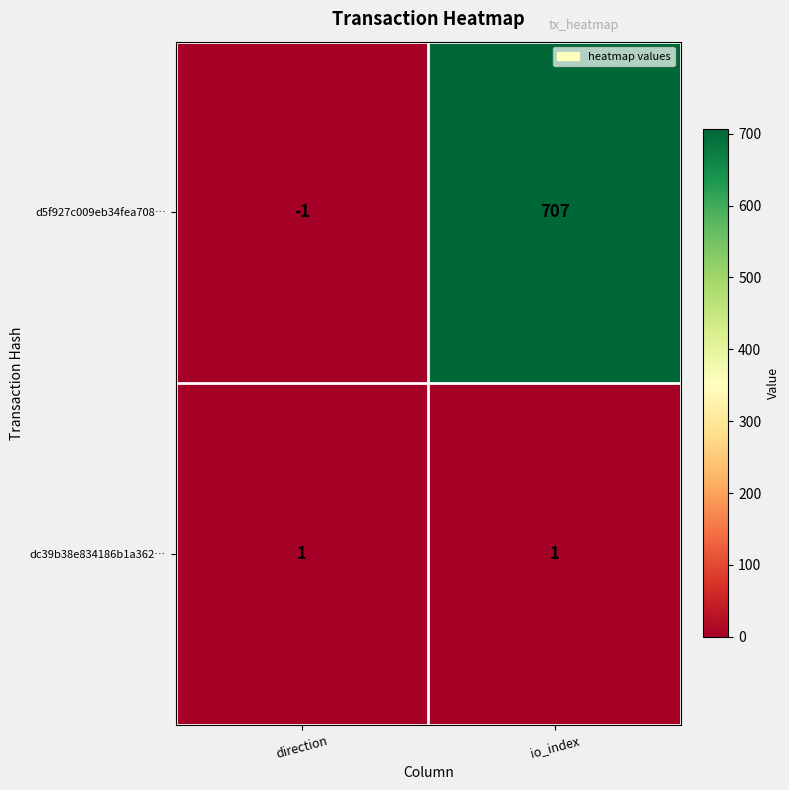

At which label is d5f927c009eb34fea708… closest to 353?

direction